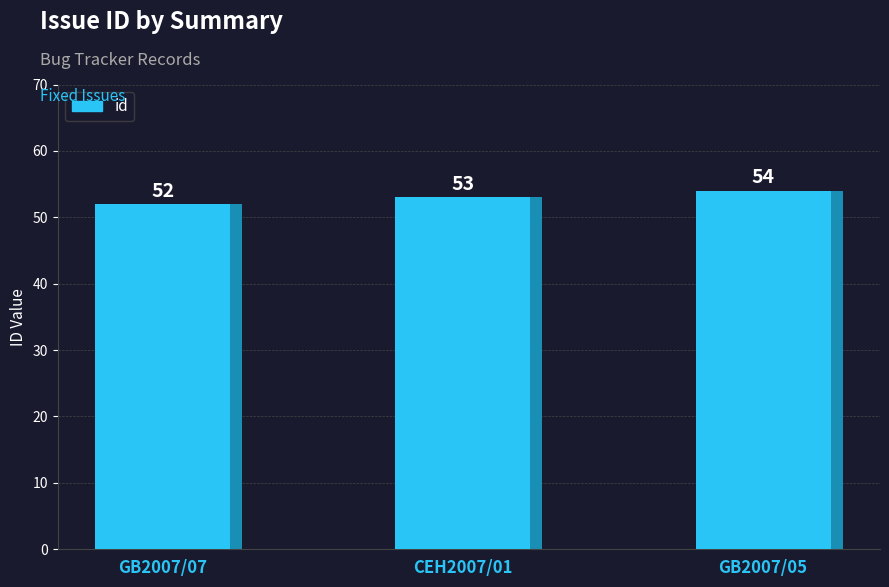

What value does the data have at GB2007/07?

52